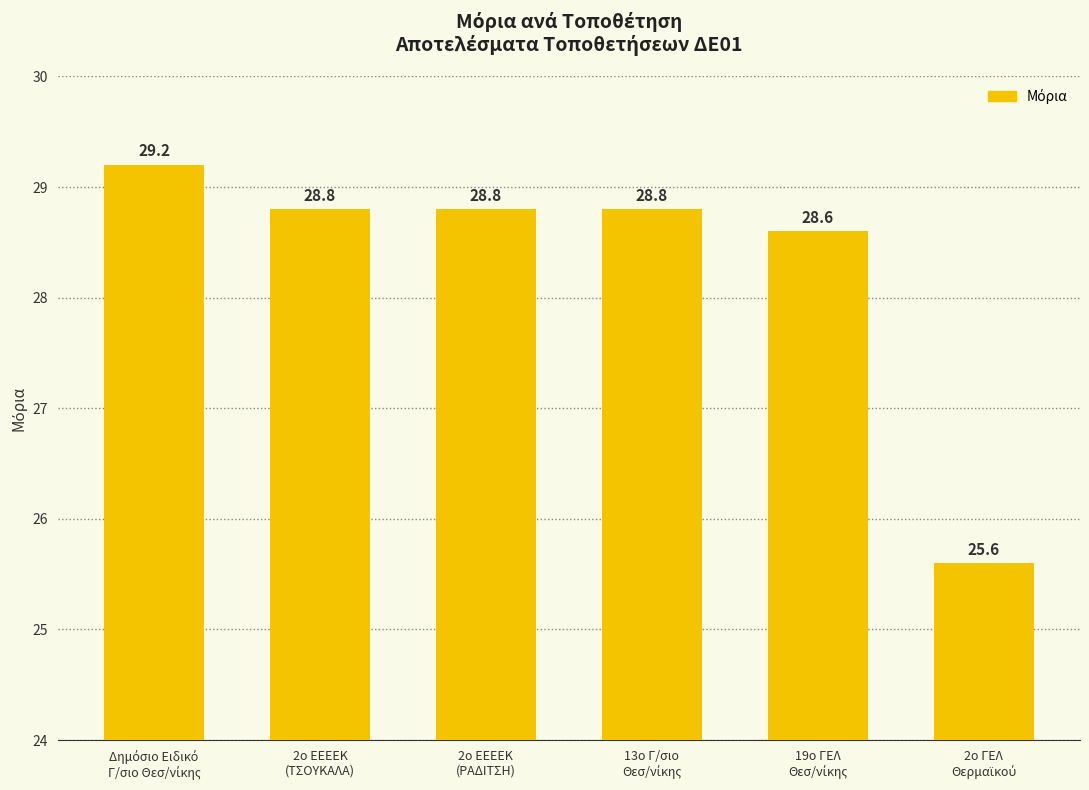

What is the value of the 4th bar from the left?

28.8